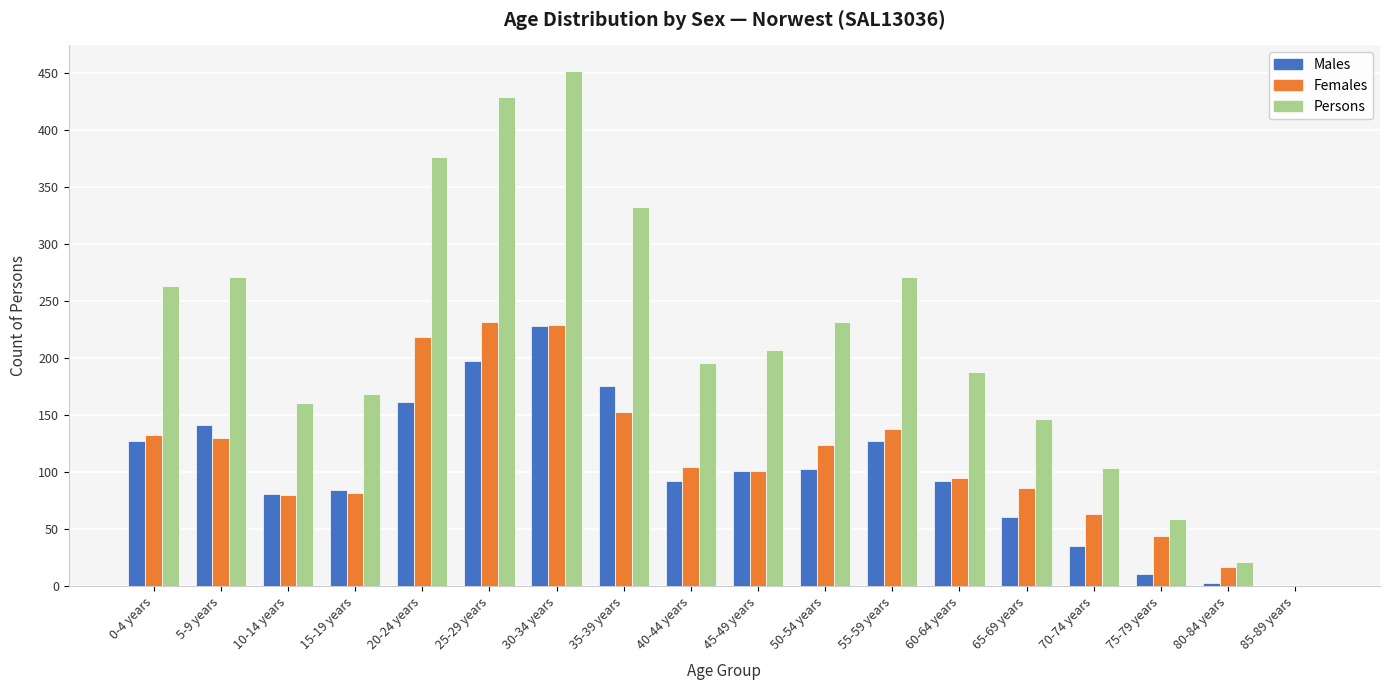

At which label does Females first exceed 105?

0-4 years